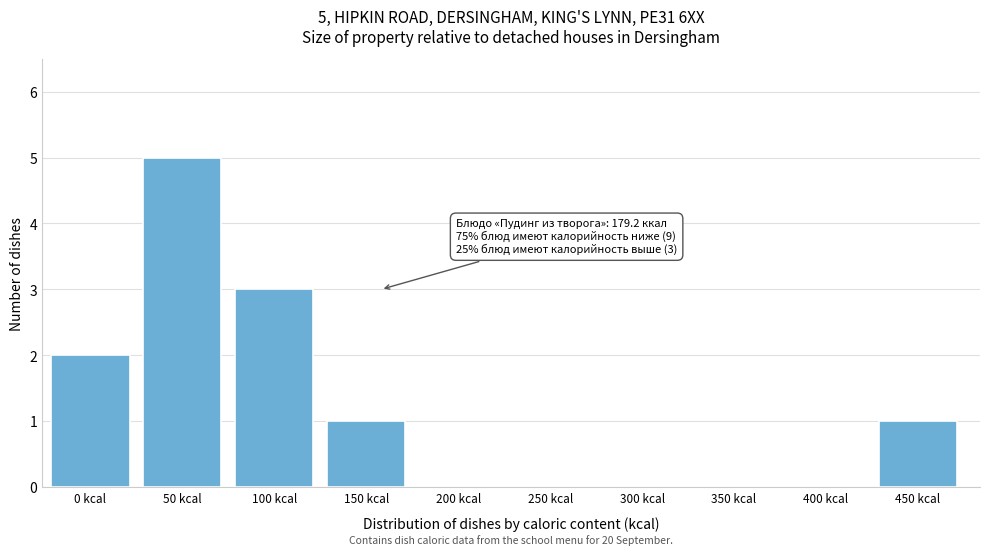

Reading left to right, extract all data points from this chart.

0 kcal=2	50 kcal=5	100 kcal=3	150 kcal=1	200 kcal=0	250 kcal=0	300 kcal=0	350 kcal=0	400 kcal=0	450 kcal=1